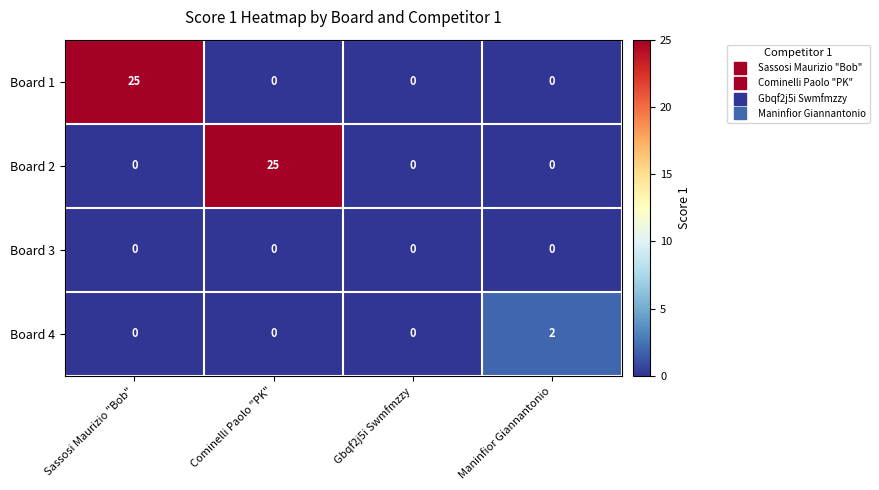

What is the highest value of the Board 1 series?

25